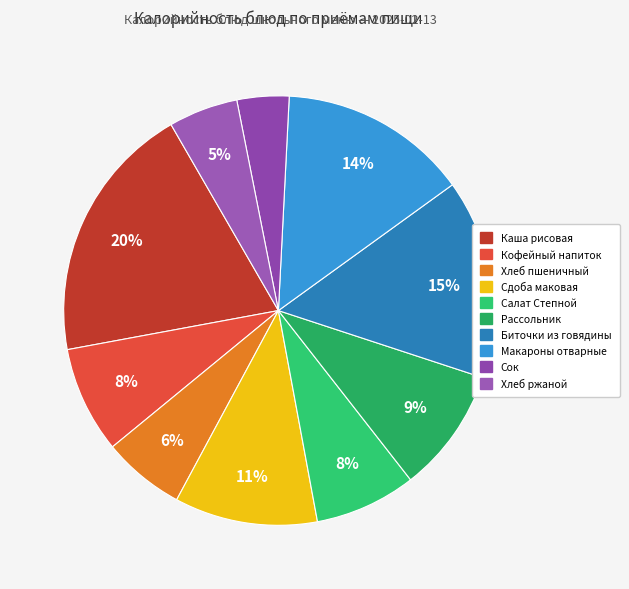

How many segments does this pie chart have?

10